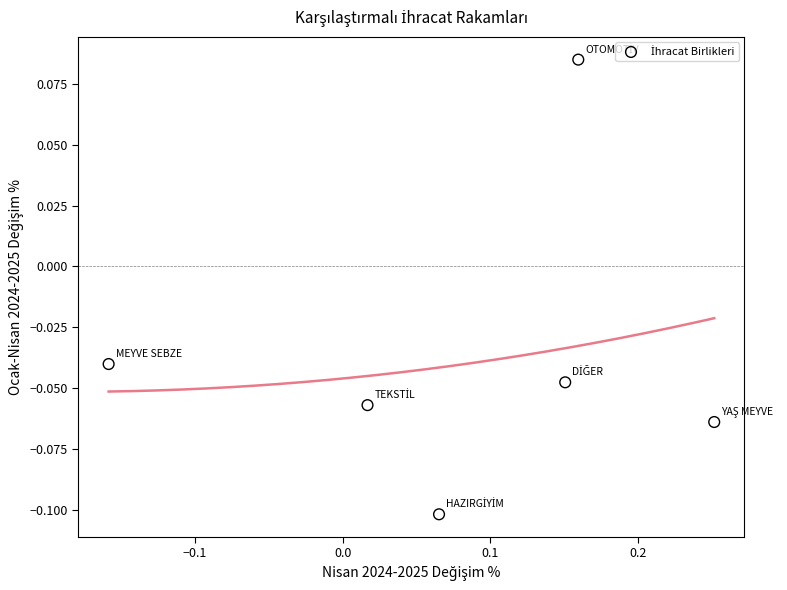

How many data points are displayed?

6